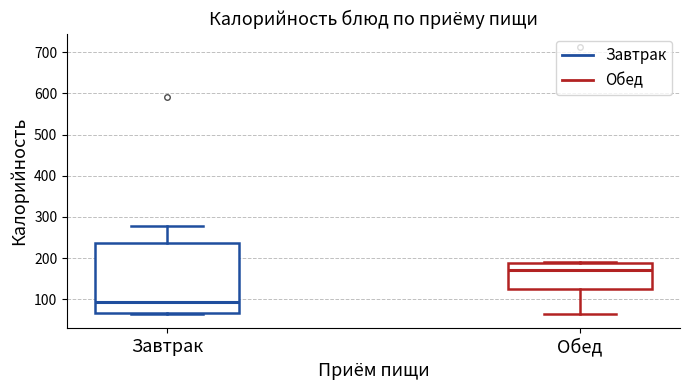

Which box's median line is the lowest?

Завтрак